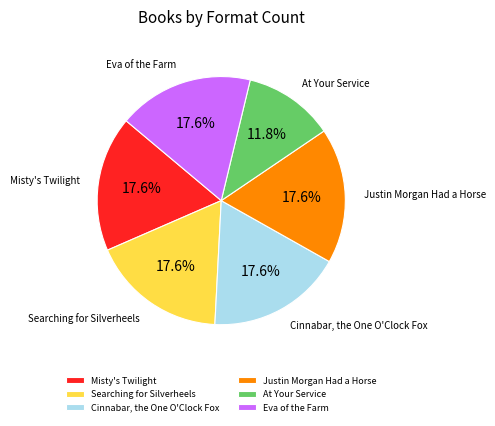

To the nearest percent, what percentage of the pie is At Your Service?

12%